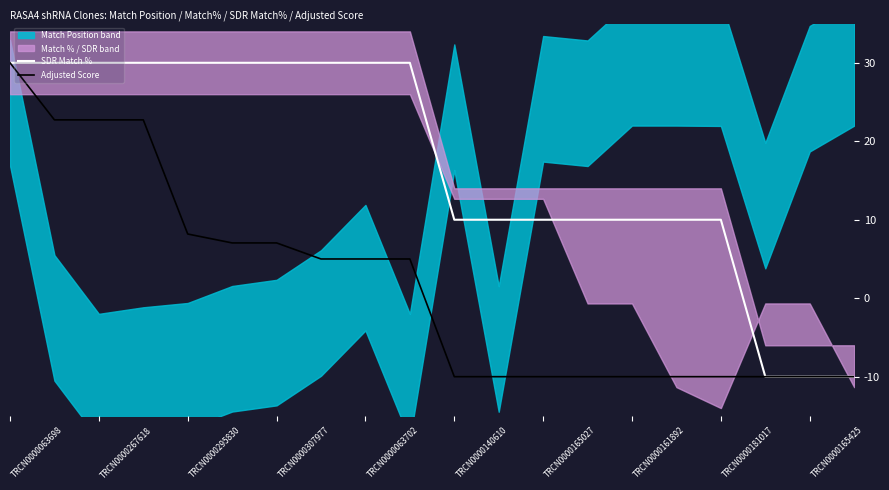

At which label does Adjusted Score reach its peak?

TRCN0000063698